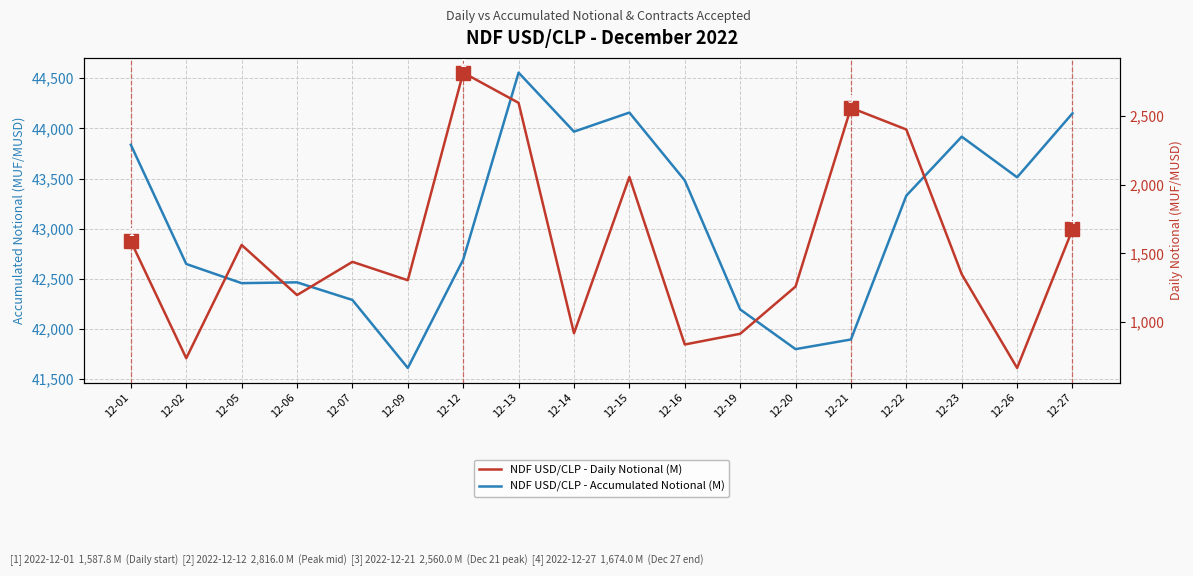

What is the maximum value shown in the chart?

44555.5